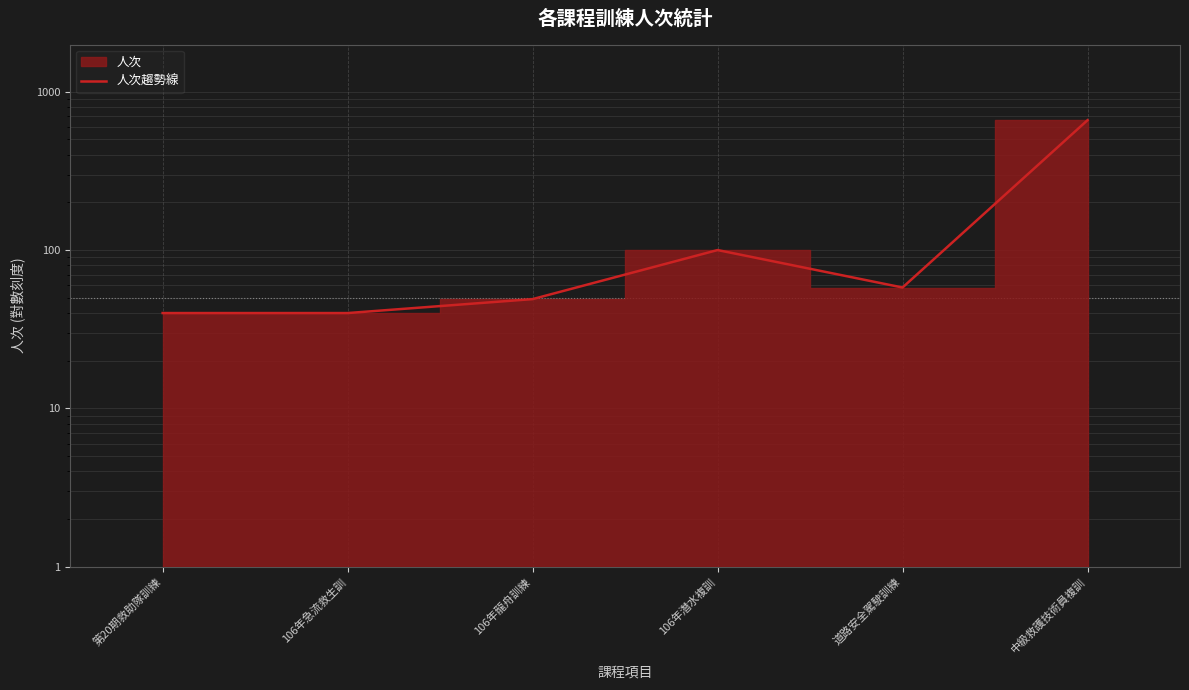

What is the average value?

158